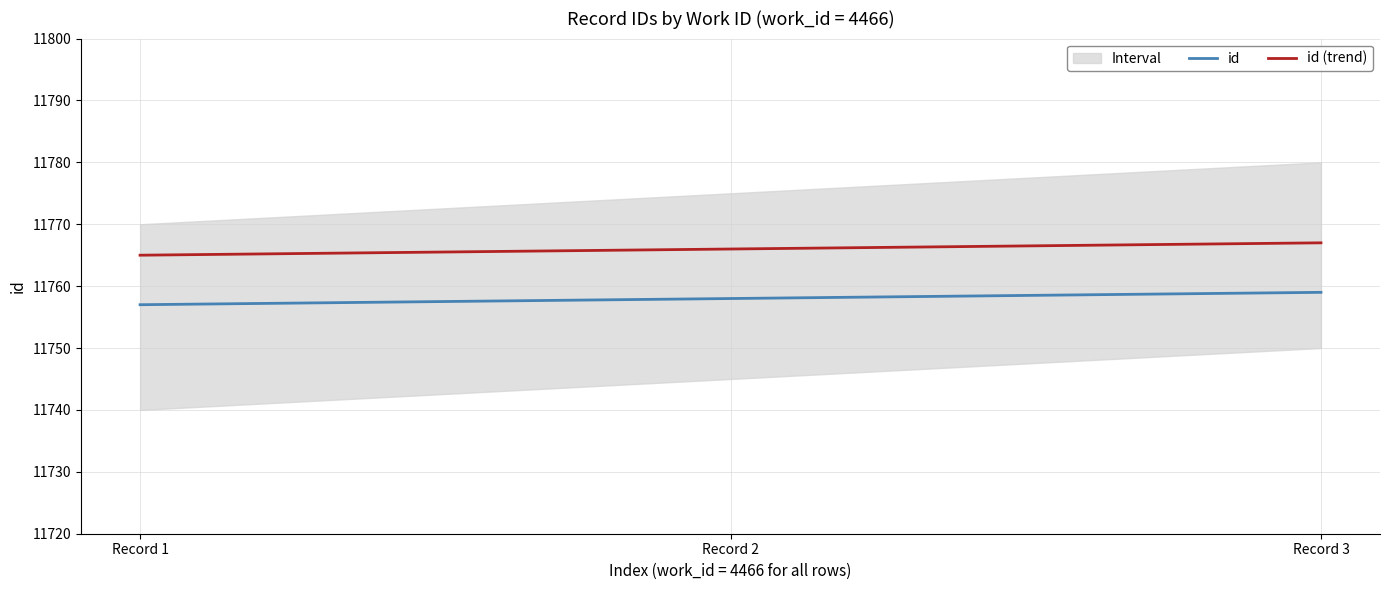

Which category has the highest value in the id series?

Record 3